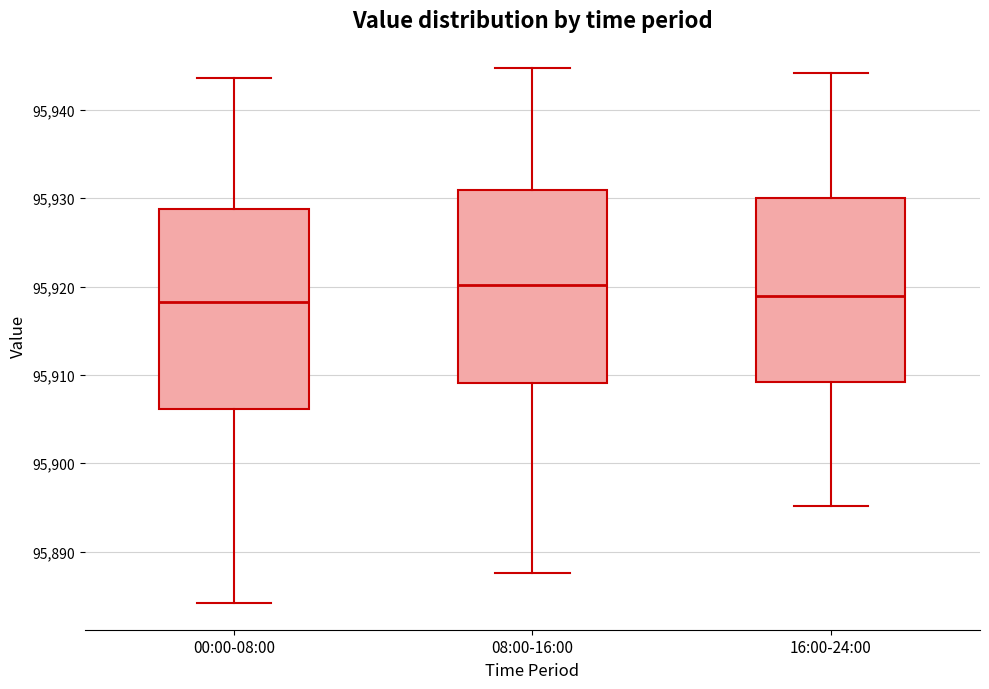

Reading left to right, transcribe this box plot: for each box, give where its median line is, the range the box spans, and where its two whiskers end, as read against the y-axis. The values are not printed on the chart, so give them approximately, as read against the axis.

00:00-08:00: median 95918, box 95906 to 95929, whiskers 95884 to 95944
08:00-16:00: median 95920, box 95909 to 95931, whiskers 95888 to 95945
16:00-24:00: median 95919, box 95909 to 95930, whiskers 95895 to 95944